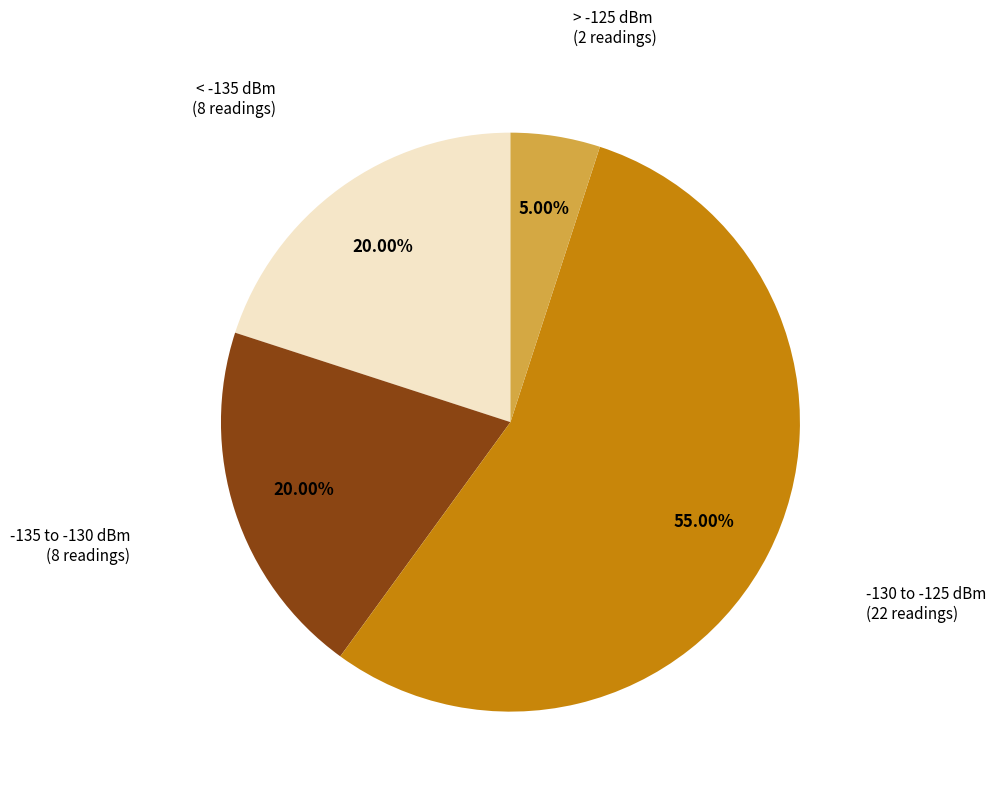

Which slice represents more than half of the pie?

-130 to -125 dBm